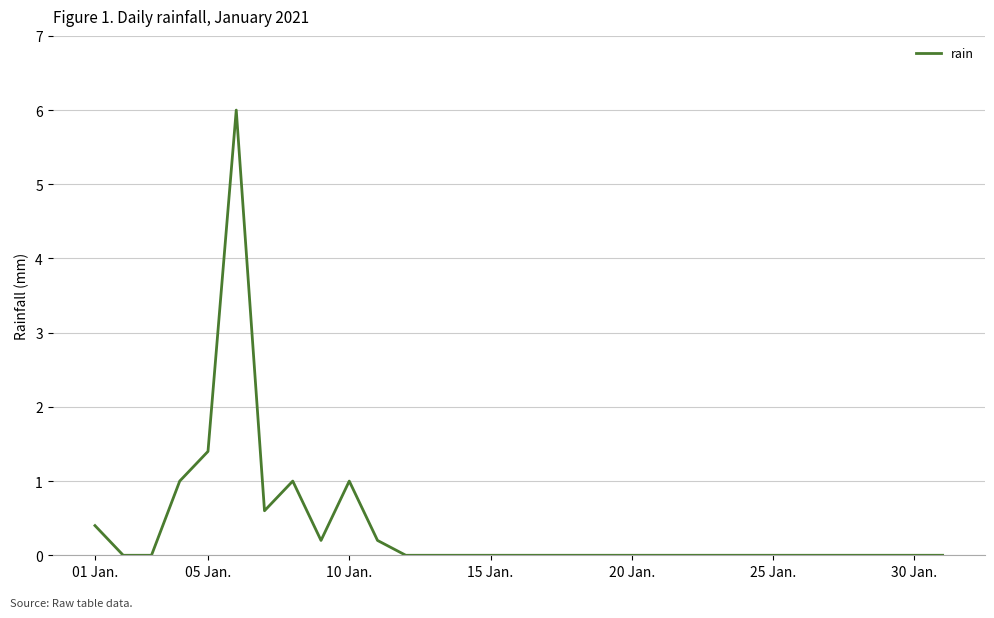

What is the difference between the maximum and minimum values?

6.0